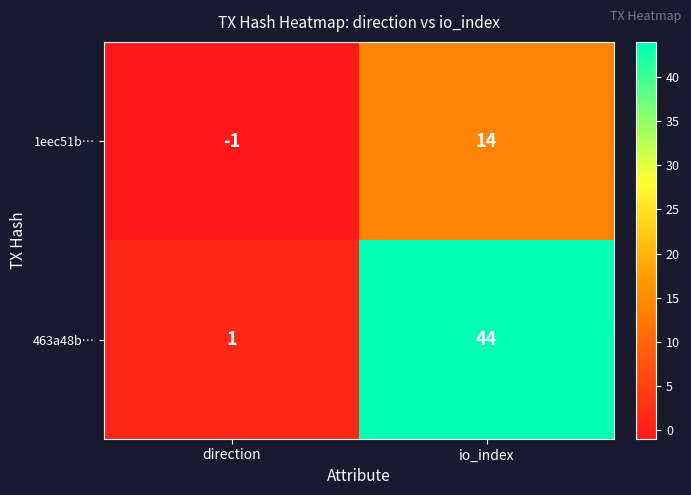

What is the difference between the maximum and minimum values in the 1eec51b… series?

15